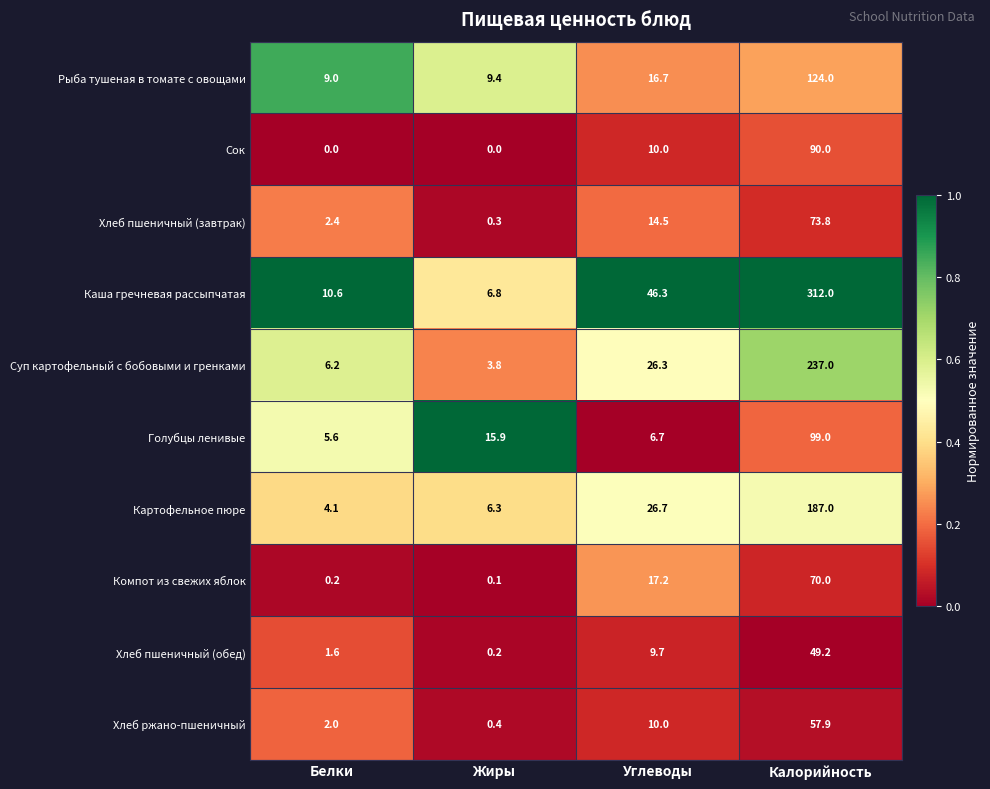

Where does the Хлеб пшеничный (обед) series first go above 9?

Углеводы